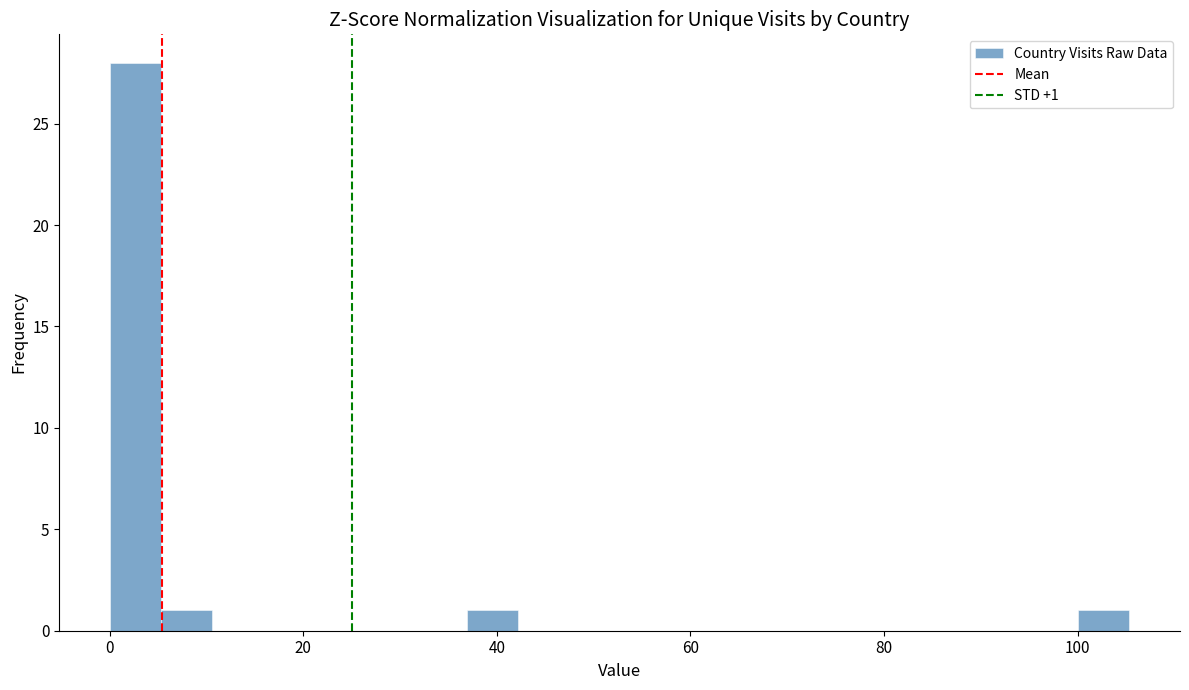

Read against the x-axis, roughly where is the centre of the tallest bar?

2